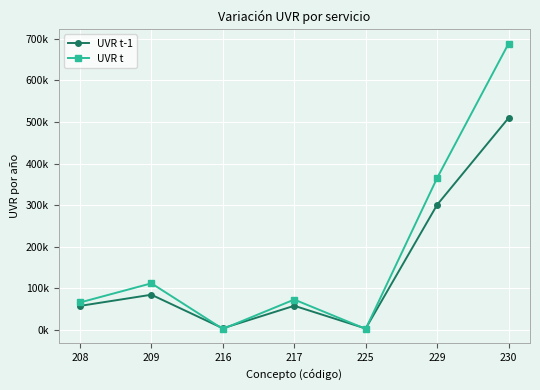

Rank the series at 229 from lowest to highest value.

UVR t-1, UVR t